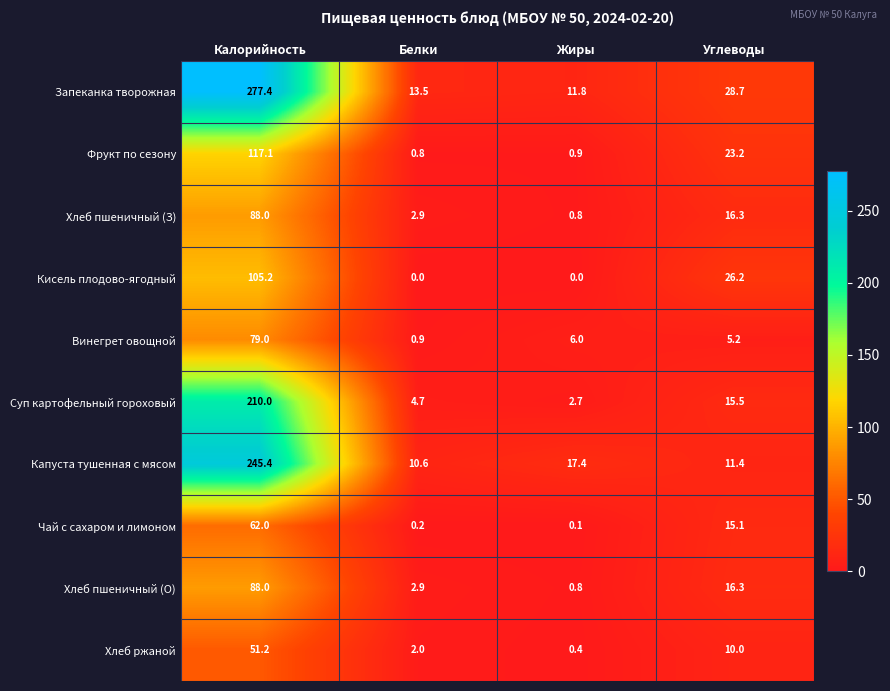

How many distinct data groups are displayed?

10